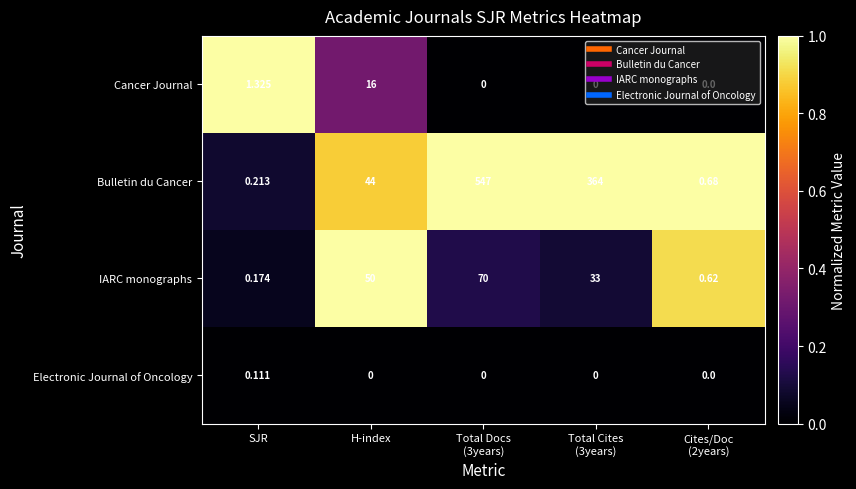

Which series has the largest range (max minus min)?

Bulletin du Cancer